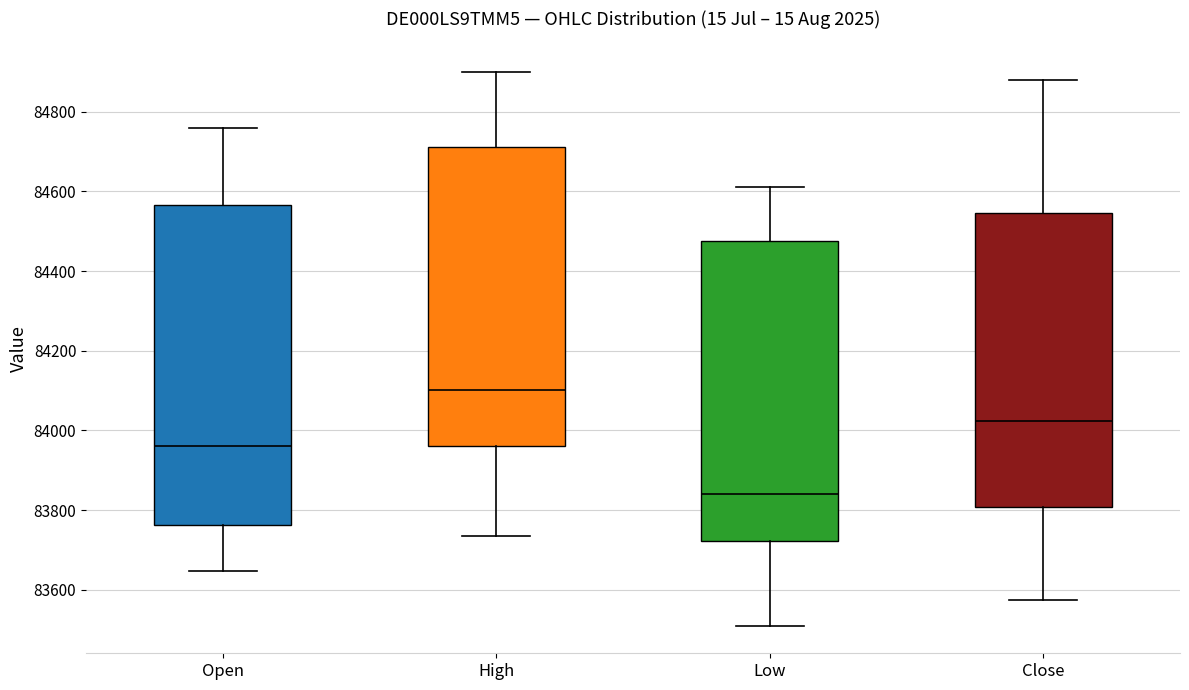

Which box has the highest median line?

High